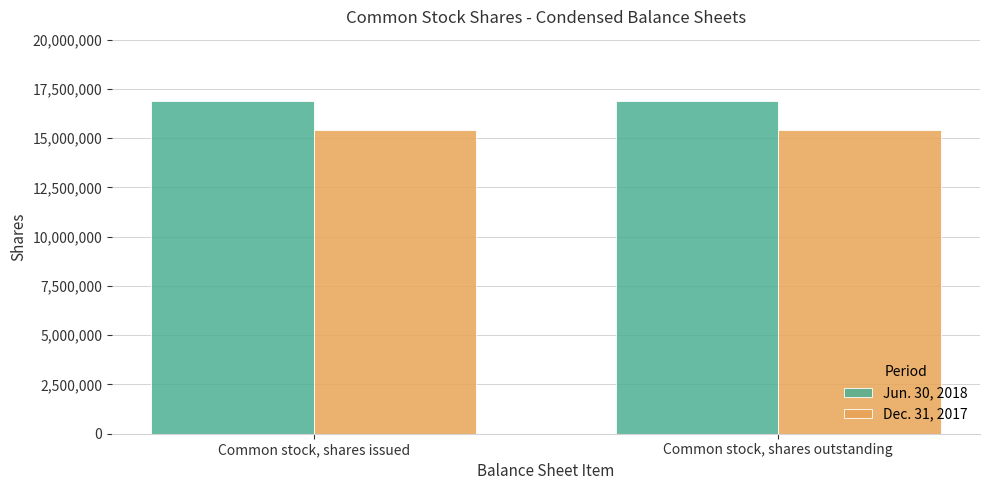

Which series has the largest total across all categories?

Jun. 30, 2018